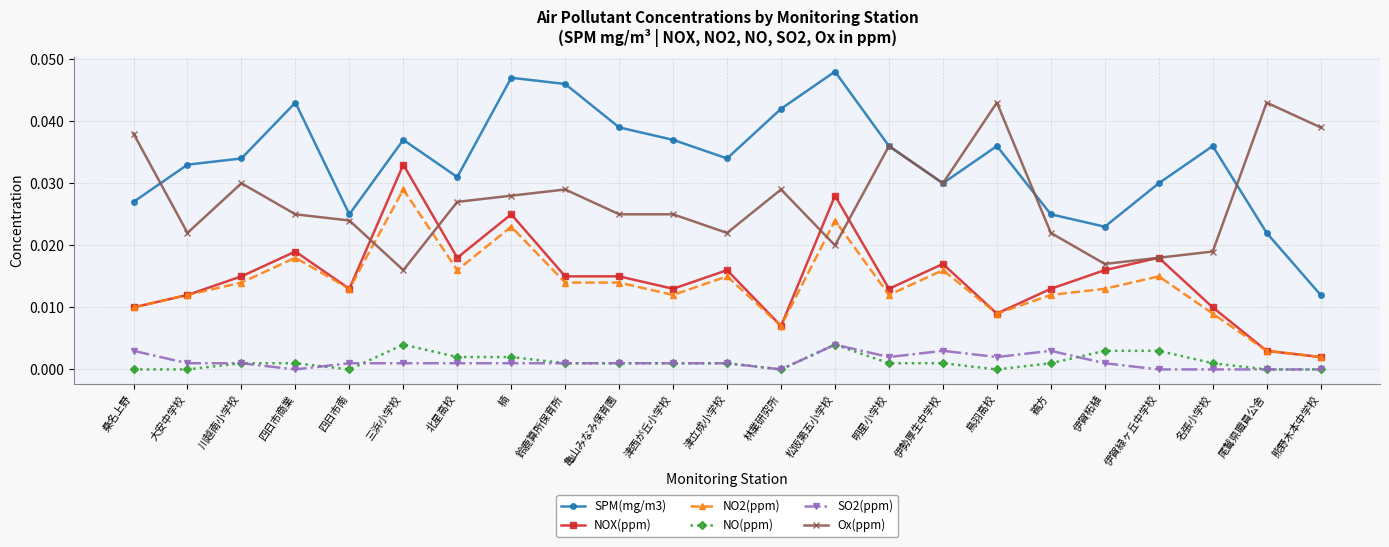

True or false: NOX(ppm) and NO(ppm) intersect in this chart.

False